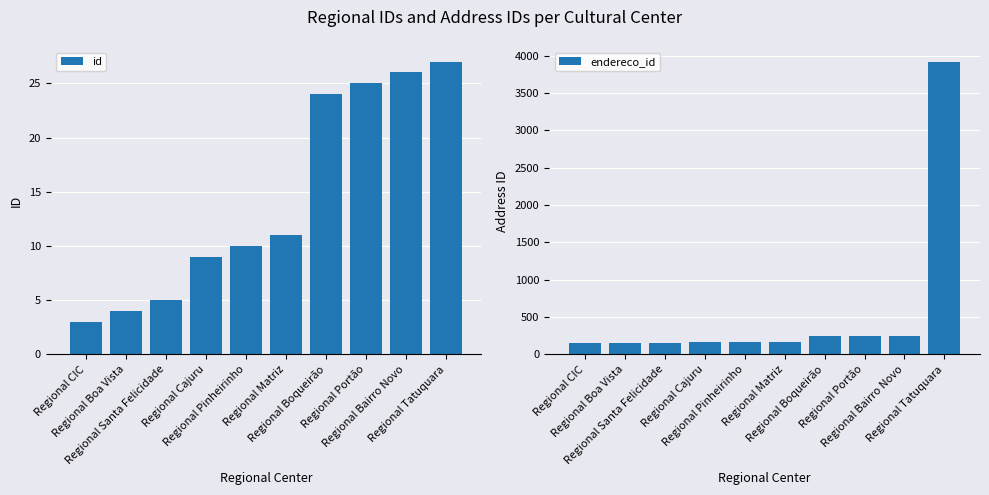

At how many categories does at least one series exceed 1583?

1